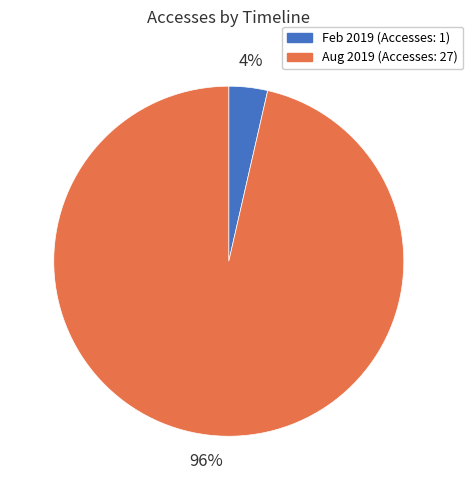

What is the smallest slice in the pie chart?

Feb 2019 (Accesses: 1)